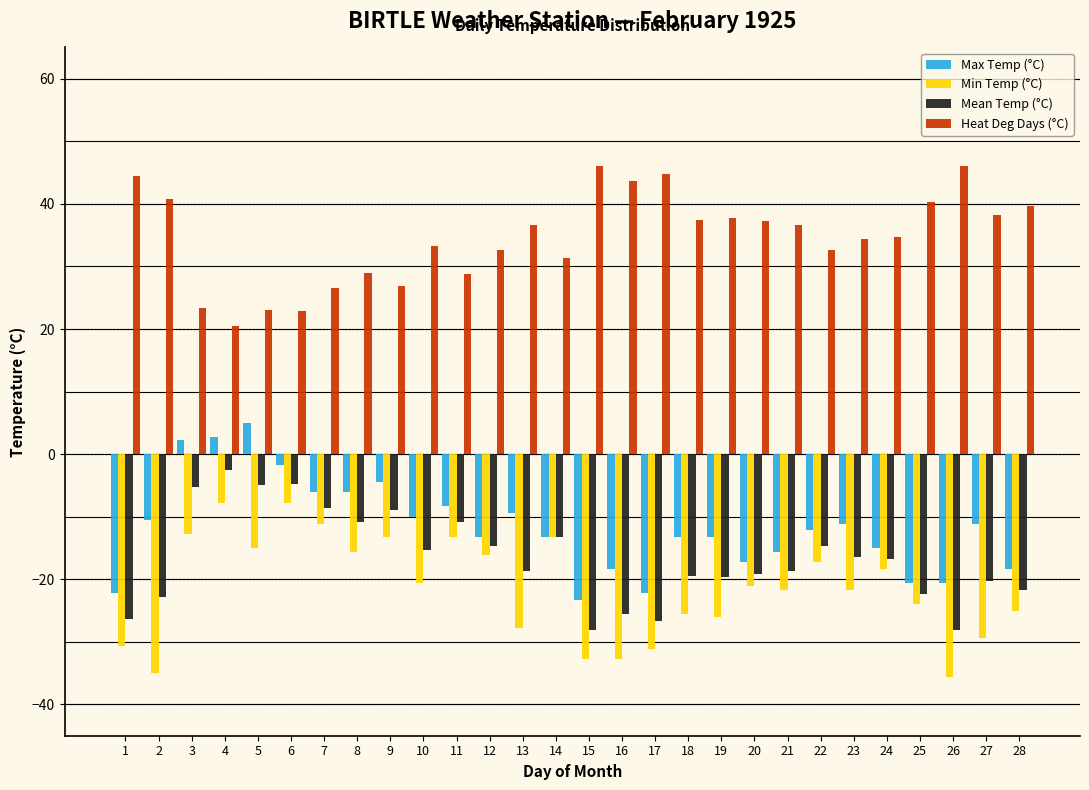

List the series in order of their peak value, highest first.

Heat Deg Days (°C), Max Temp (°C), Mean Temp (°C), Min Temp (°C)